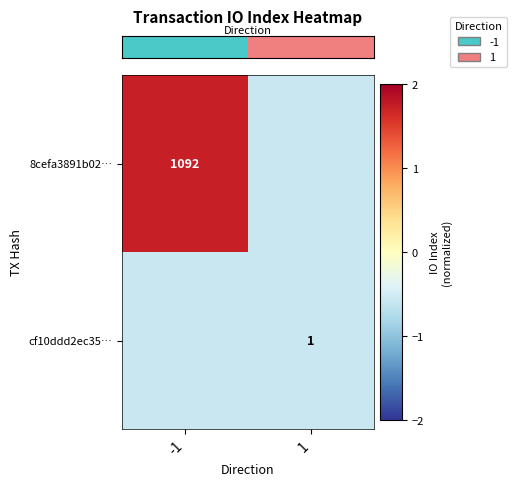

The row_0 series shows 1.7 at -1. True or false?

True